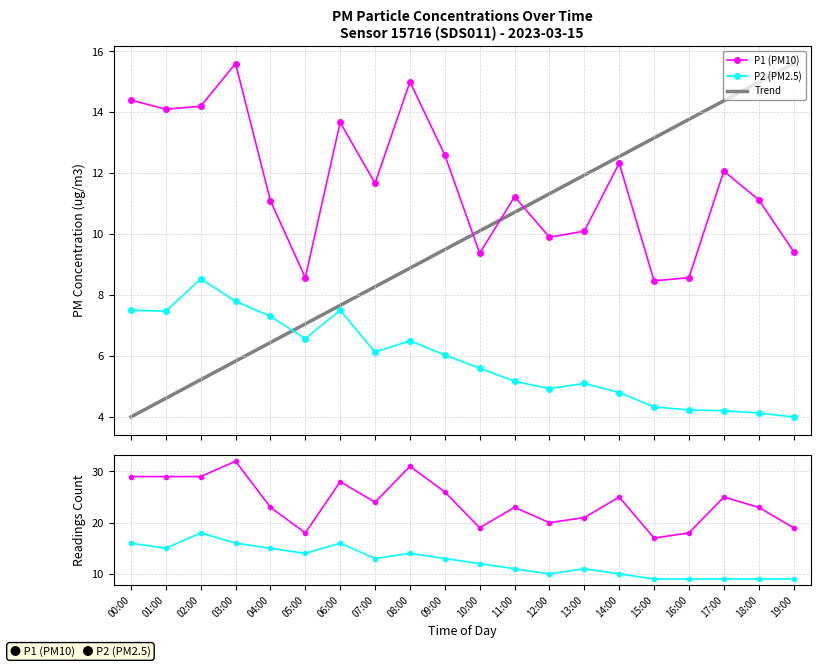

At which label does P2 count first exceed 13?

00:00